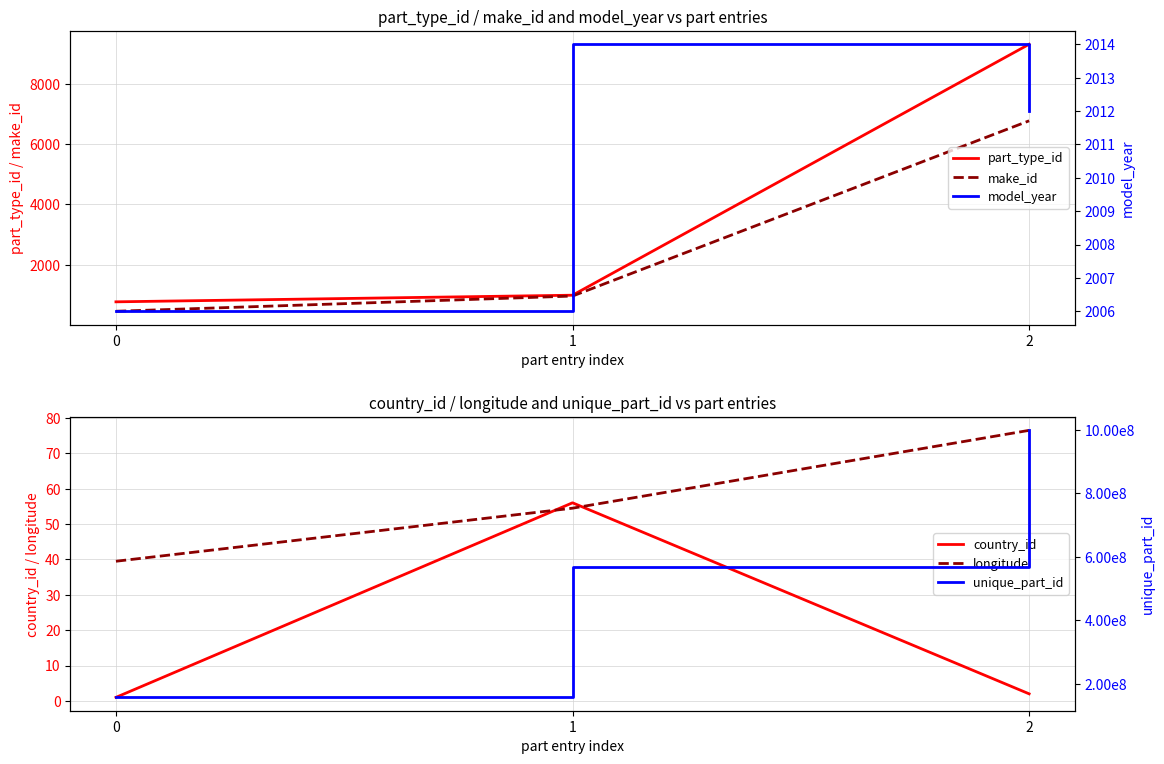

Reading right to left, what are all the values shown in this chart?

part_type_id: 9321.0	988.0	768.0
make_id: 6779.0	960.0	455.0
country_id: 2.0	56.0	1.0
longitude: 76.5	54.5	39.5
model_year: 2012.0	2014.0	2006.0
unique_part_id: 998444789.0	567644789.0	156644789.0